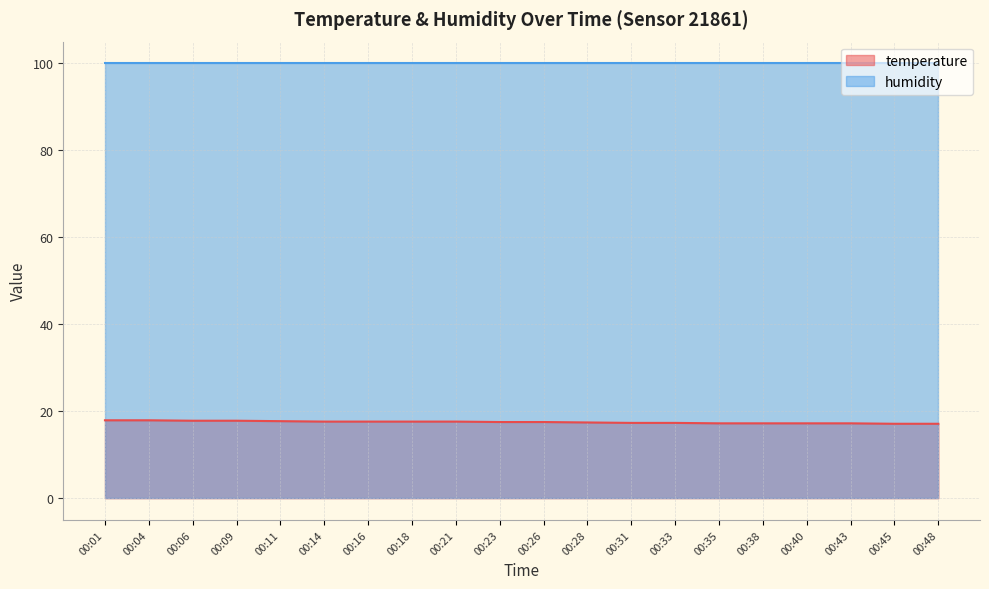

The value at 00:40 is 23.5. True or false?

False